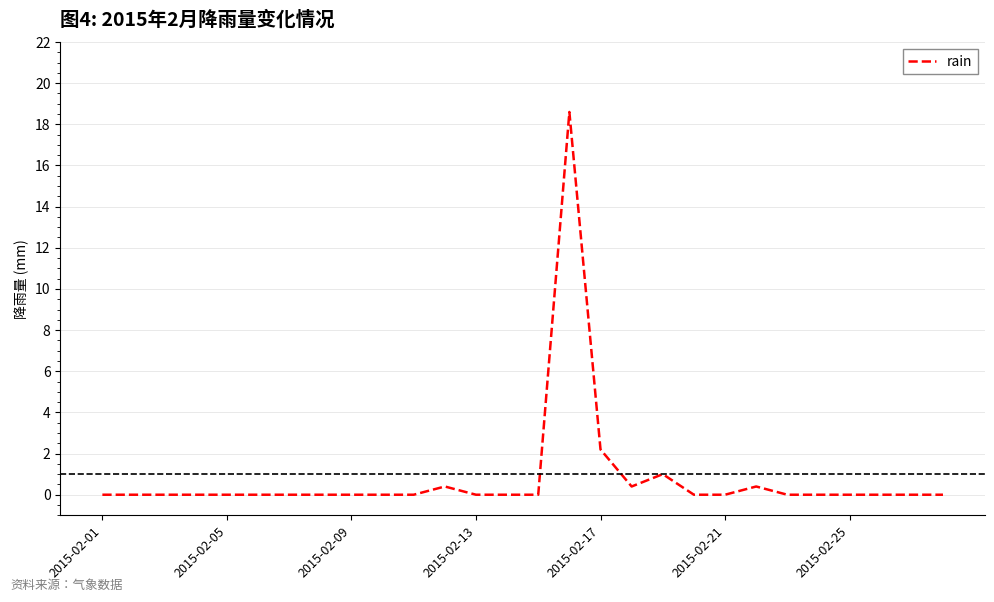

What is the difference between the second highest and minimum values?

2.2